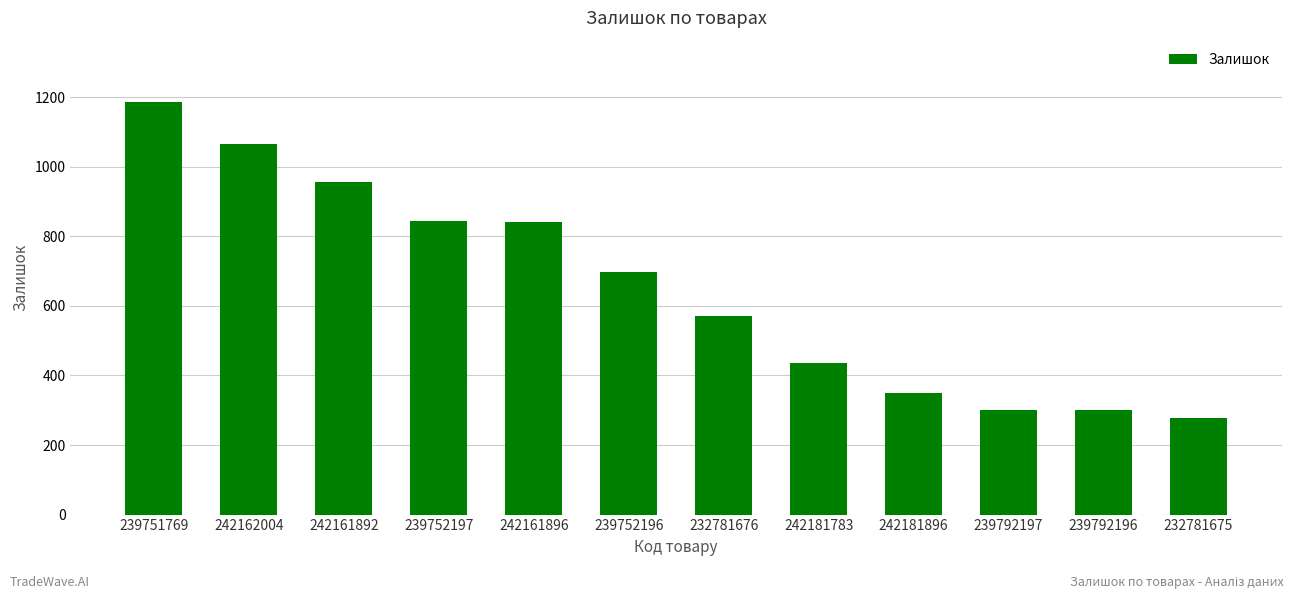

What position from the right is 232781676?

6